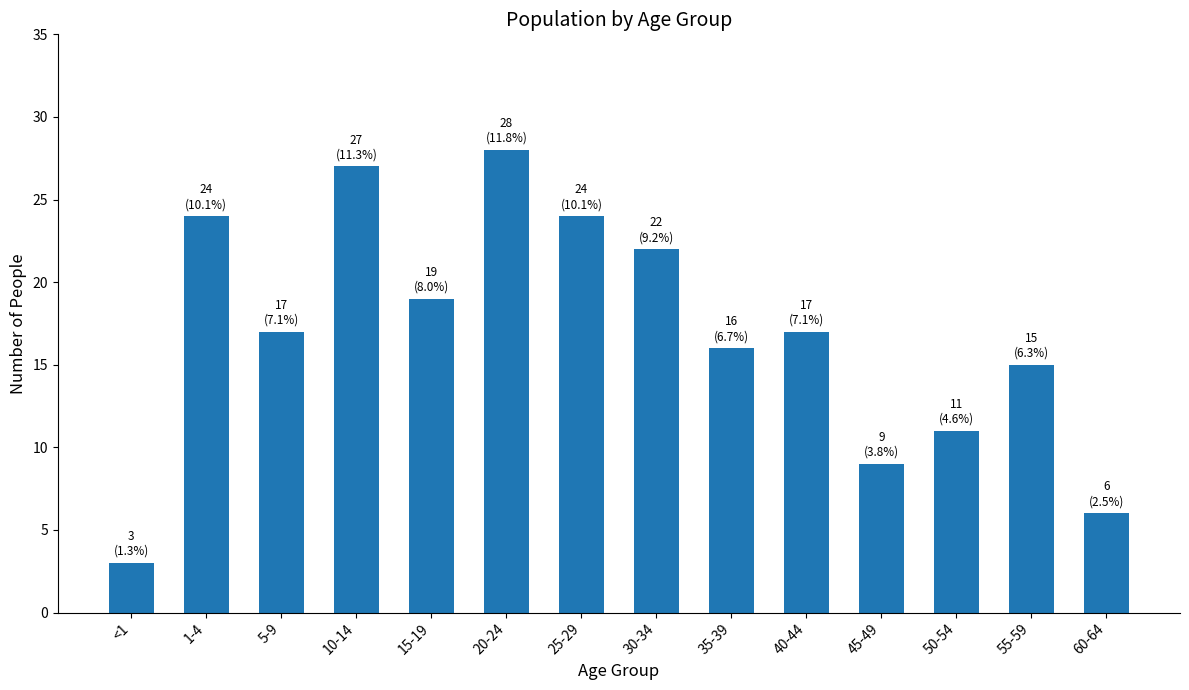

What is the difference between the maximum and minimum values?

25